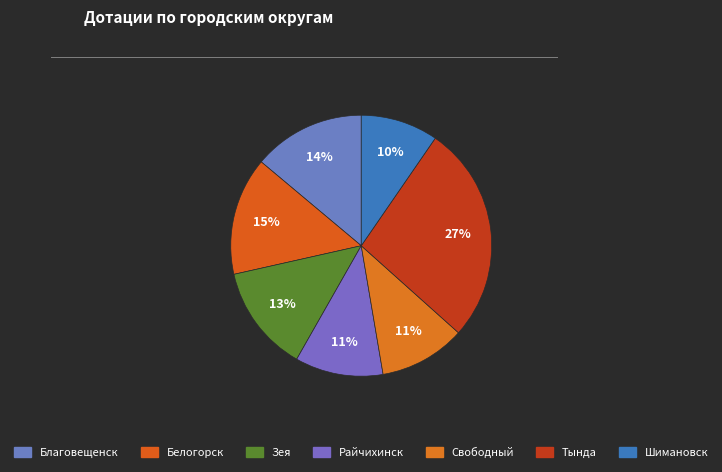

How many slices are in this pie chart?

7